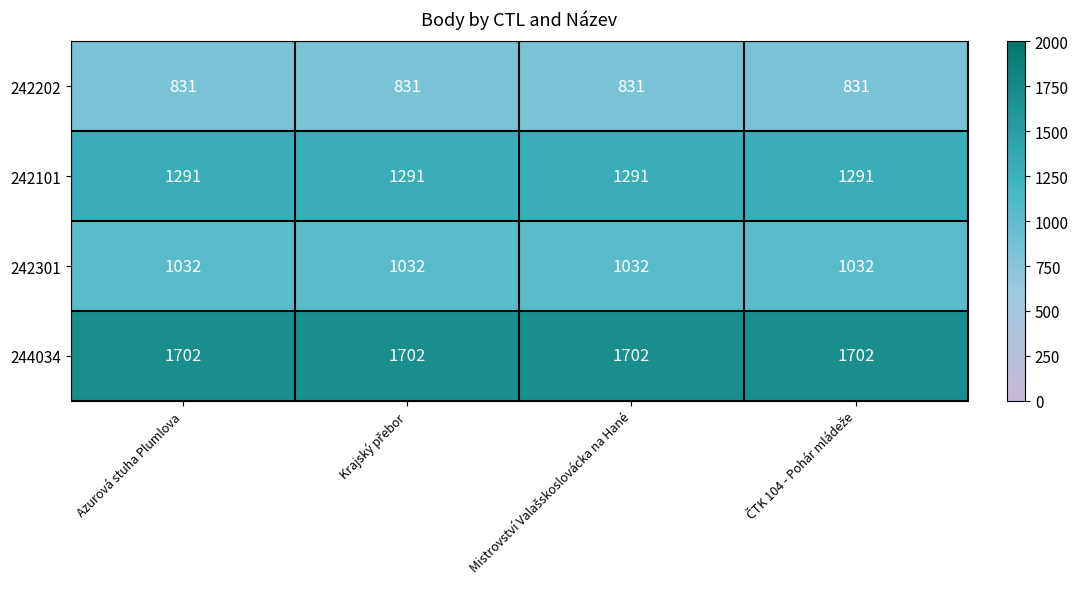

Count the number of data series in this chart.

4